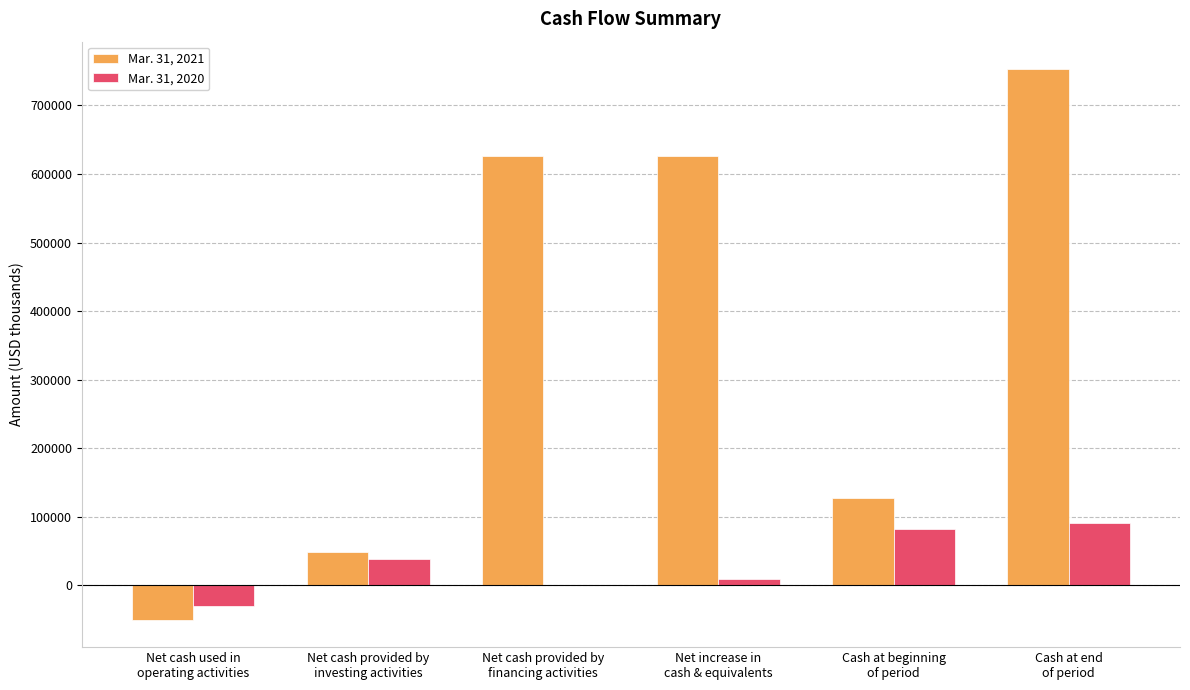

How many series are shown in this chart?

2